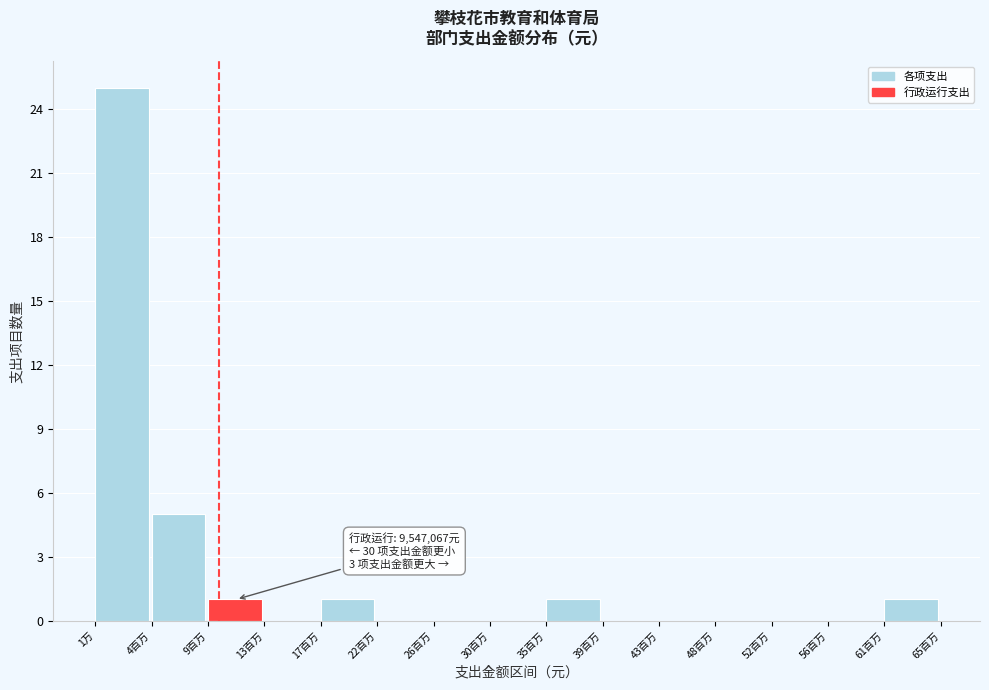

Reading left to right, list all the values displayed in this chart.

1万=25	4百万=5	9百万=1	13百万=0	17百万=1	22百万=0	26百万=0	30百万=0	35百万=1	39百万=0	43百万=0	48百万=0	52百万=0	56百万=0	61百万=1